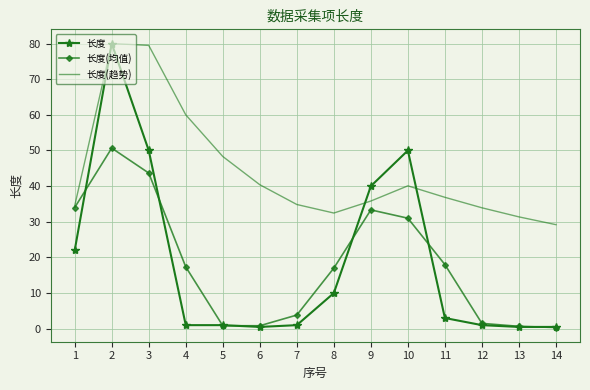

What is the maximum value for 长度?

80.0